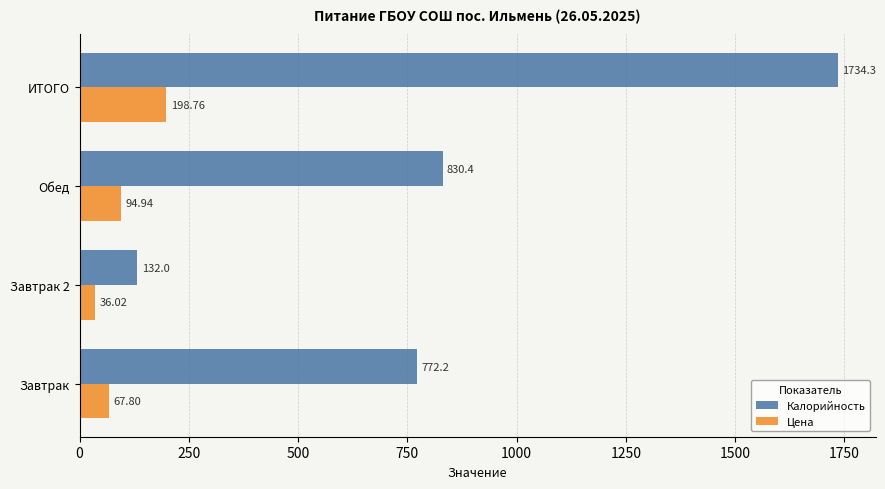

At which category does the chart reach its minimum across all series?

Завтрак 2